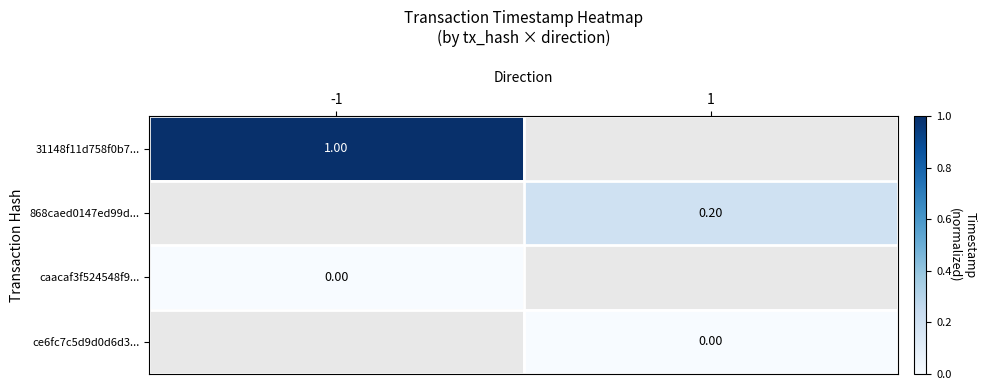

Is the value of 868caed0147ed99d... at 1 greater than the value of ce6fc7c5d9d0d6d3... at 1?

Yes